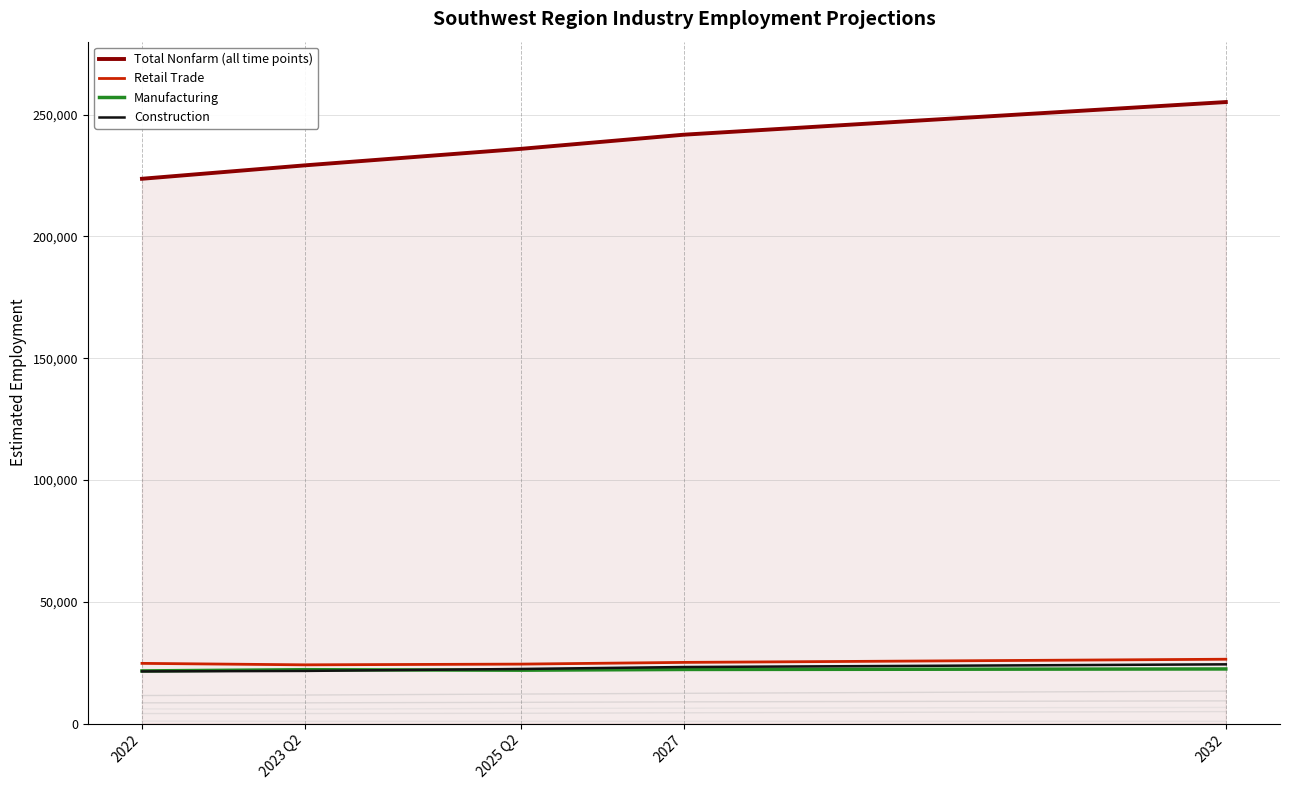

Does the chart display data point markers on the line(s)?

No